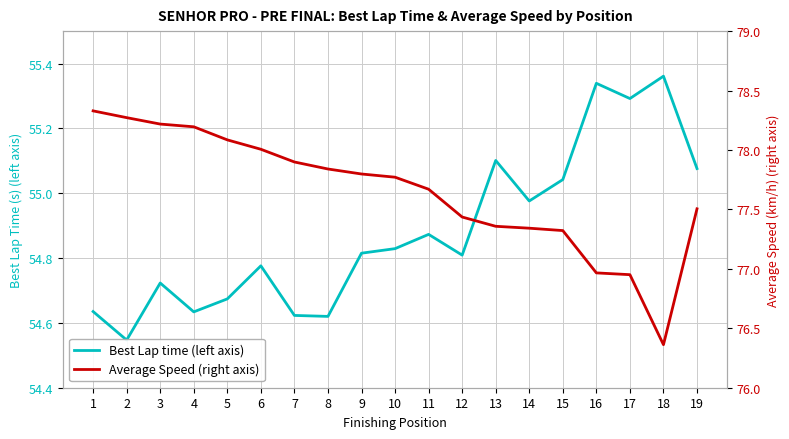

Is it true that Average Speed (right) equals 17.7 at 6?

False